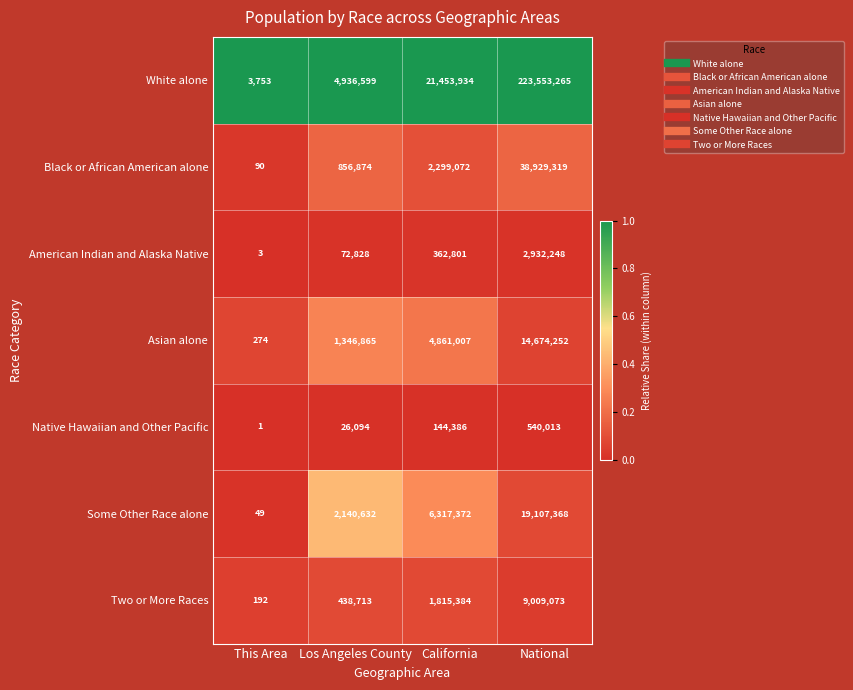

Read the American Indian and Alaska Native value at This Area.

3